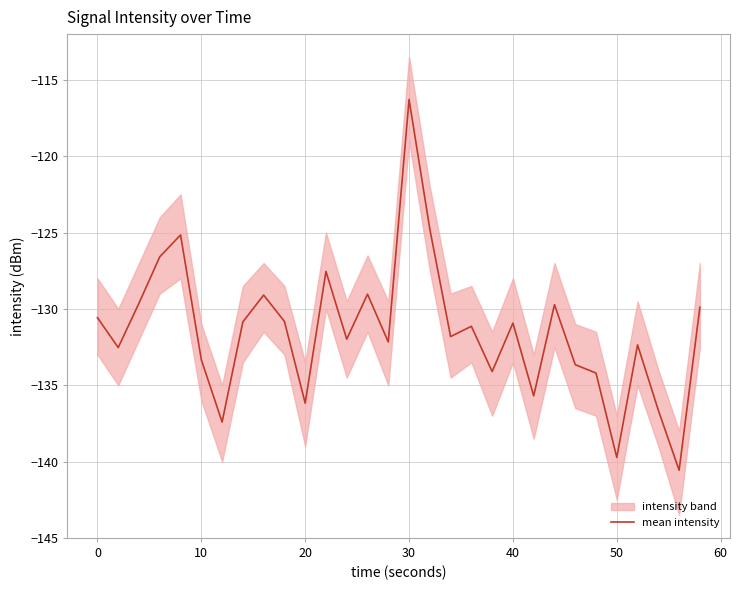

What is the difference between the maximum and minimum values?

24.3